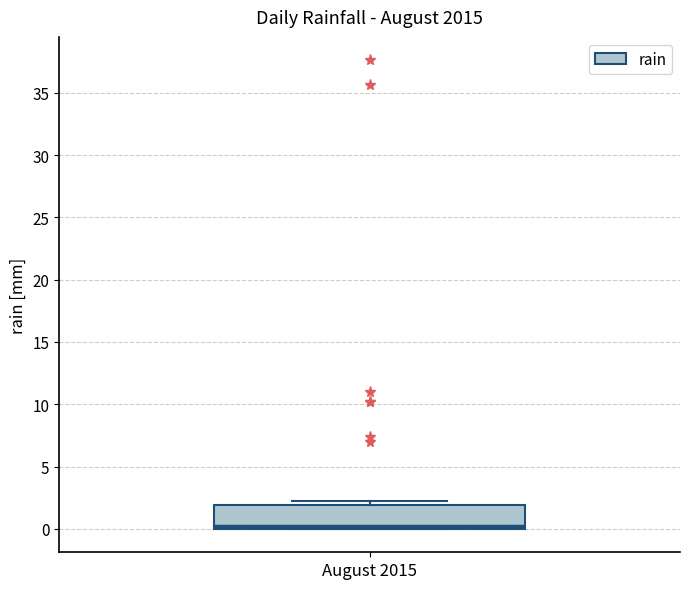

Transcribe this box plot: give where the median line is, the range the box spans, and where the two whiskers end, as read against the y-axis. The values are not printed on the chart, so give them approximately, as read against the axis.

median 0 (just above the box's lower edge), box 0 to 2, whiskers 0 to 2 (just above the box's upper edge)